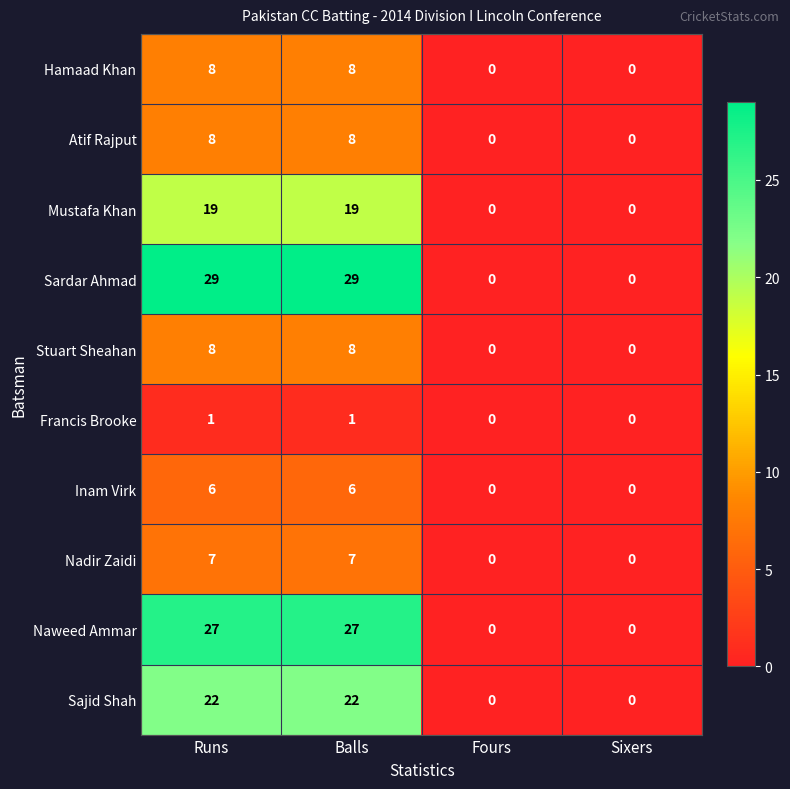

What is the sum of the Hamaad Khan values at Sixers and Balls?

8